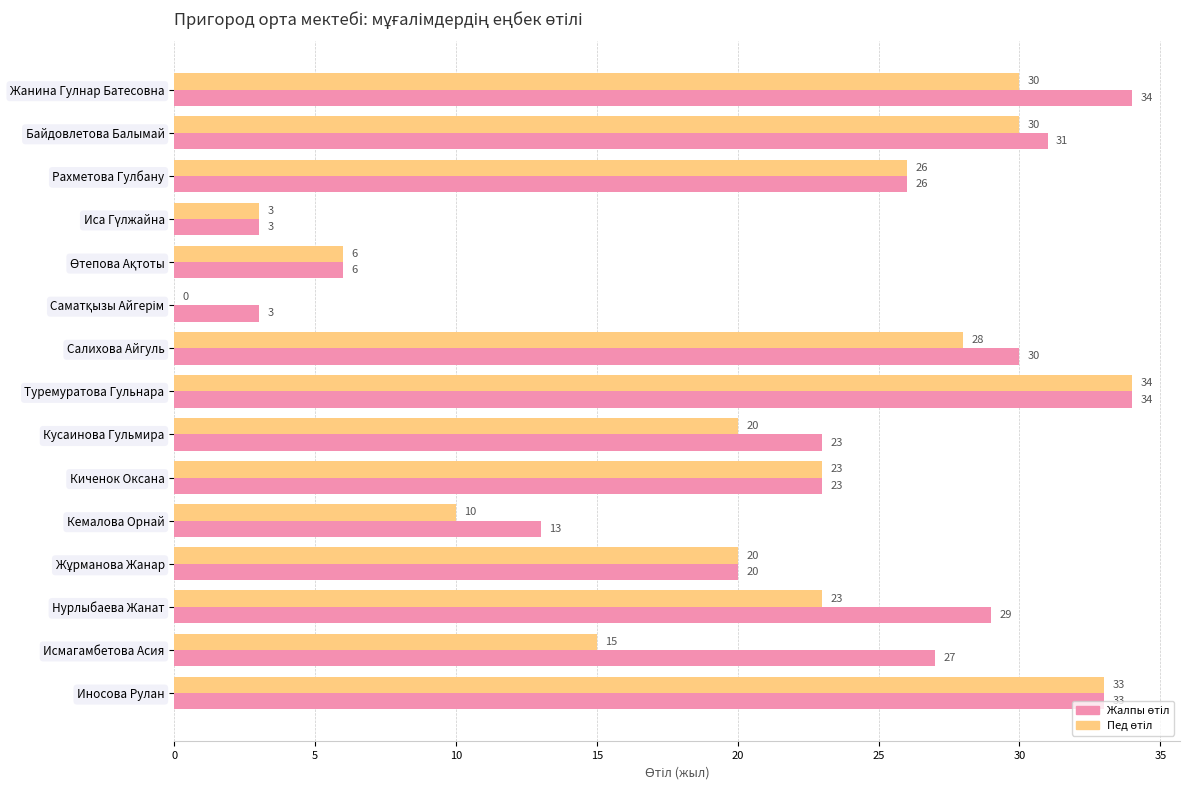

At which category is the sum across all series the highest?

Туремуратова Гульнара